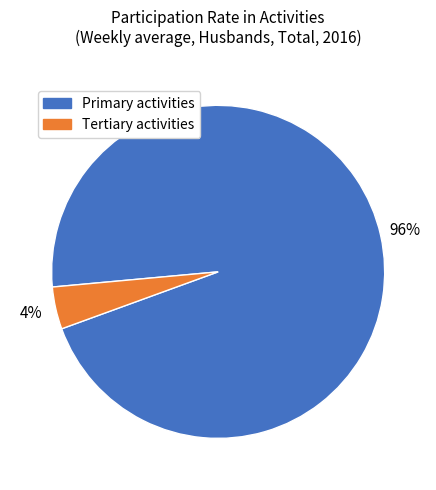

To the nearest percent, what is the difference between the Primary activities and Tertiary activities slice percentages?

92%